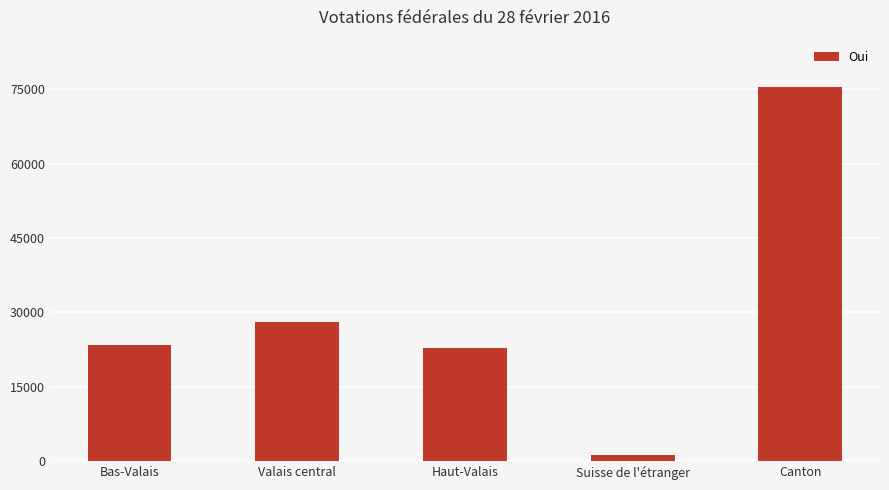

Which category has the lowest value across all series?

Suisse de l'étranger